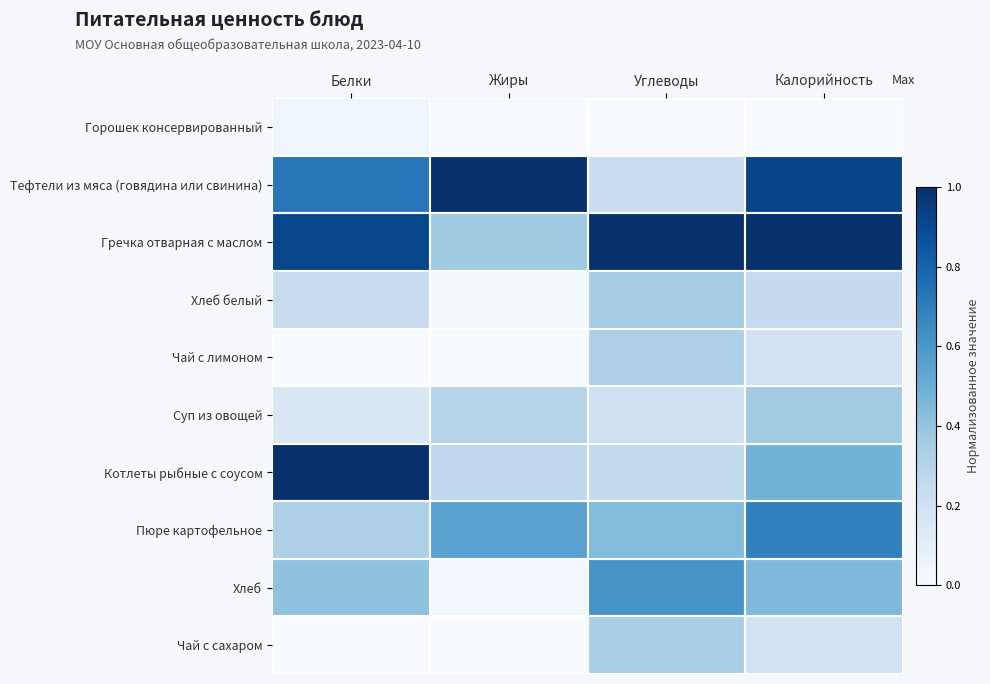

What is the total value across all series at Углеводы?

3.8